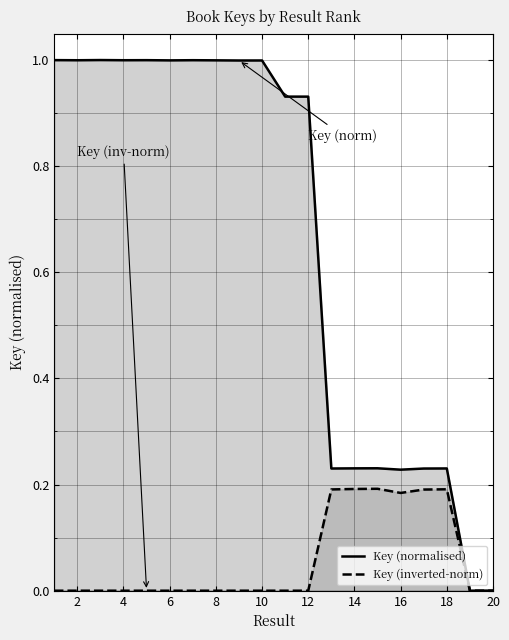

At which category is the sum across all series the highest?

4